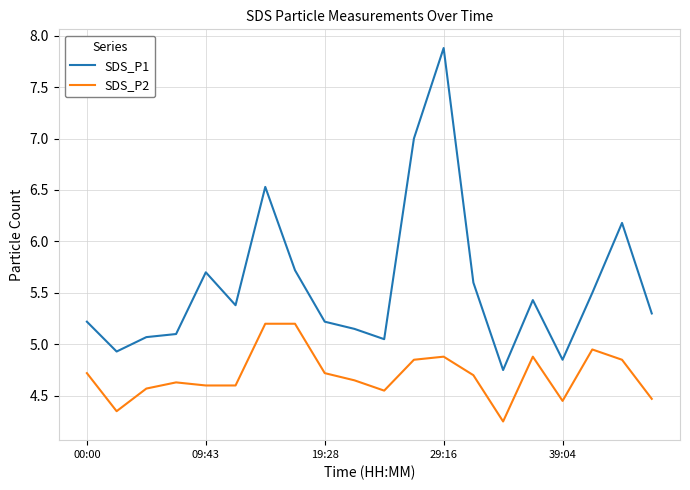

True or false: SDS_P2 and SDS_P1 intersect in this chart.

False